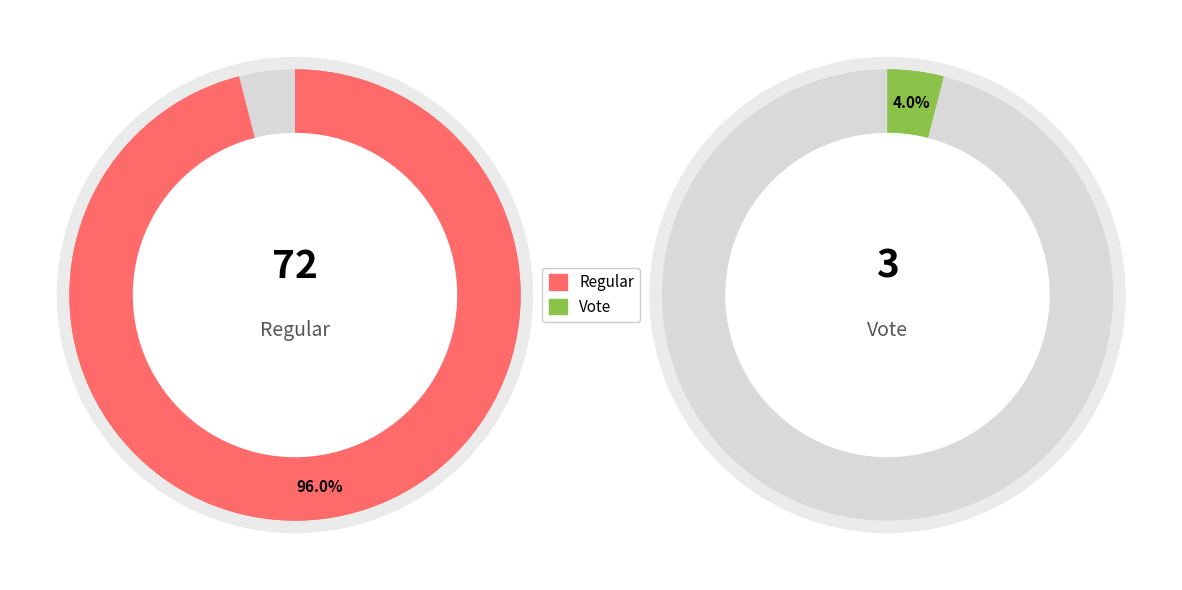

The Regular slice represents 99% of the pie. True or false?

False